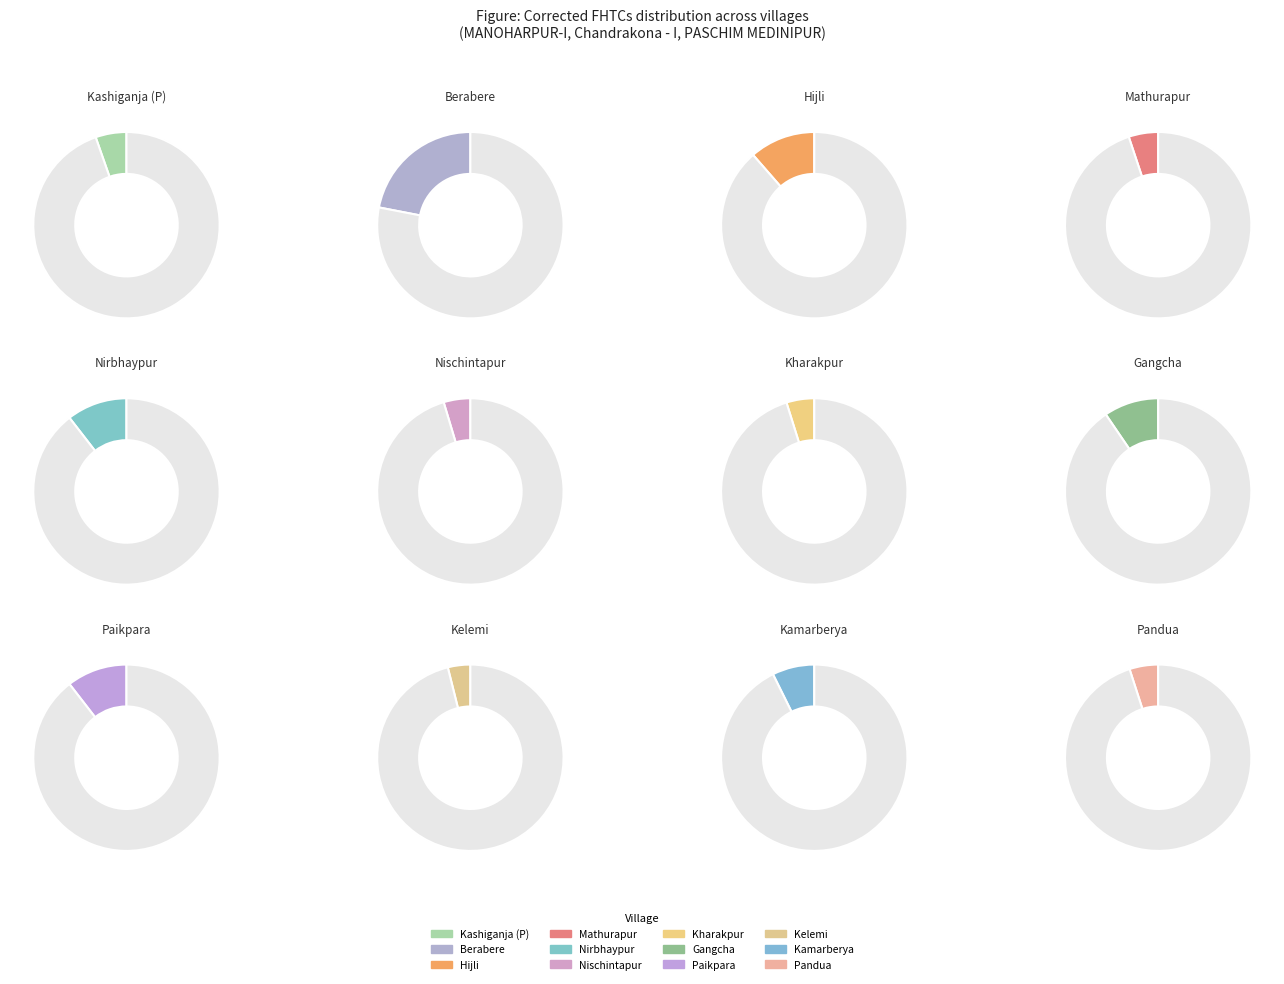

To the nearest percent, what percentage of the pie is Kelemi?

4%